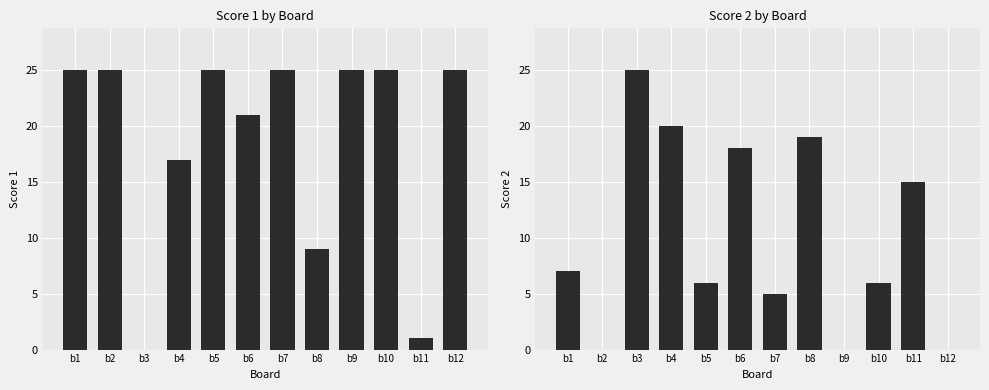

Which label corresponds to the smallest value in the chart?

b3